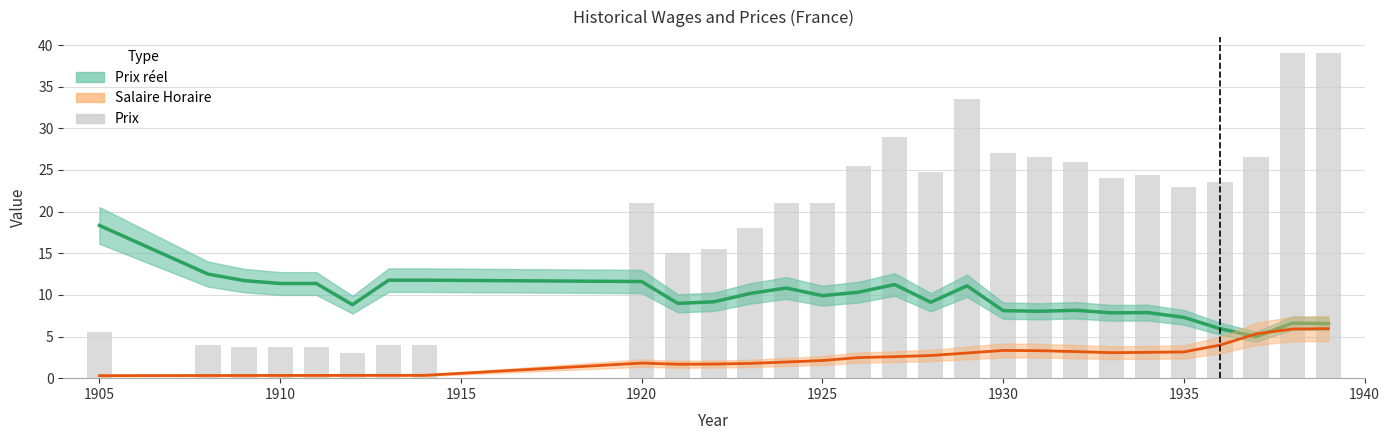

Is the value of Prix reel at 25 greater than the value of Salaire Horaire at 17?

Yes